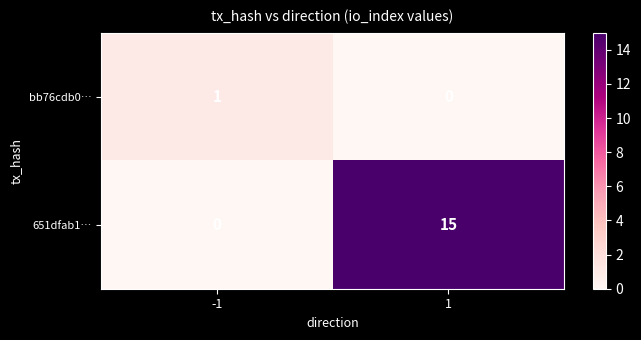

Rank the series by their maximum value, from lowest to highest.

bb76cdb0…, 651dfab1…